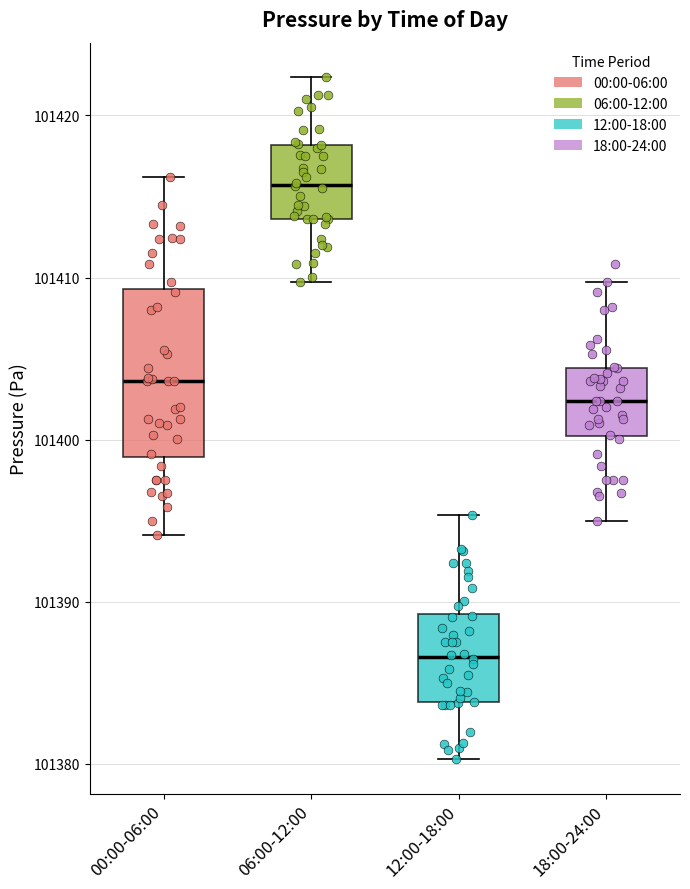

Which box has the lowest median line?

12:00-18:00